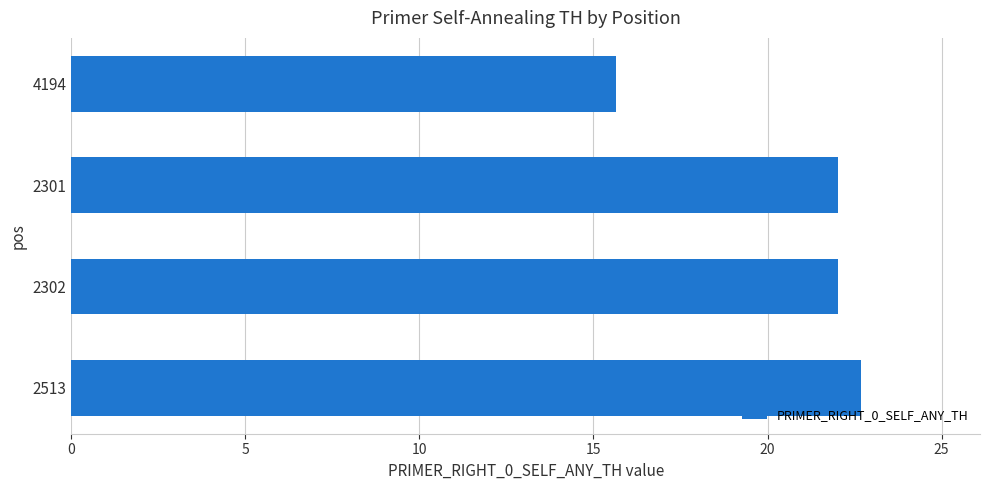

Is it true that the value at 2302 is 7.6?

False